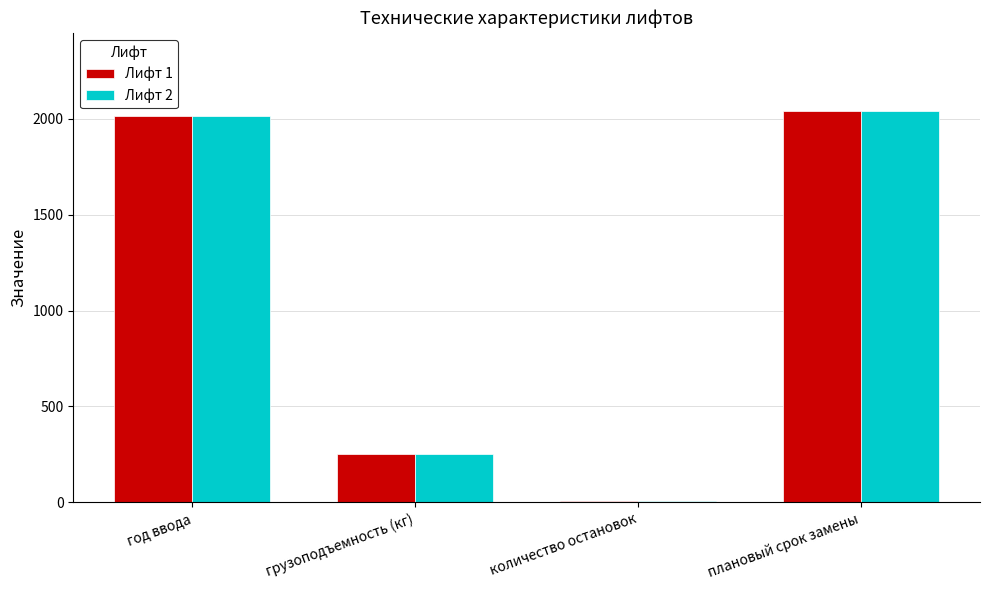

Is the value of Лифт 1 at плановый срок замены greater than the value of Лифт 2 at год ввода?

Yes